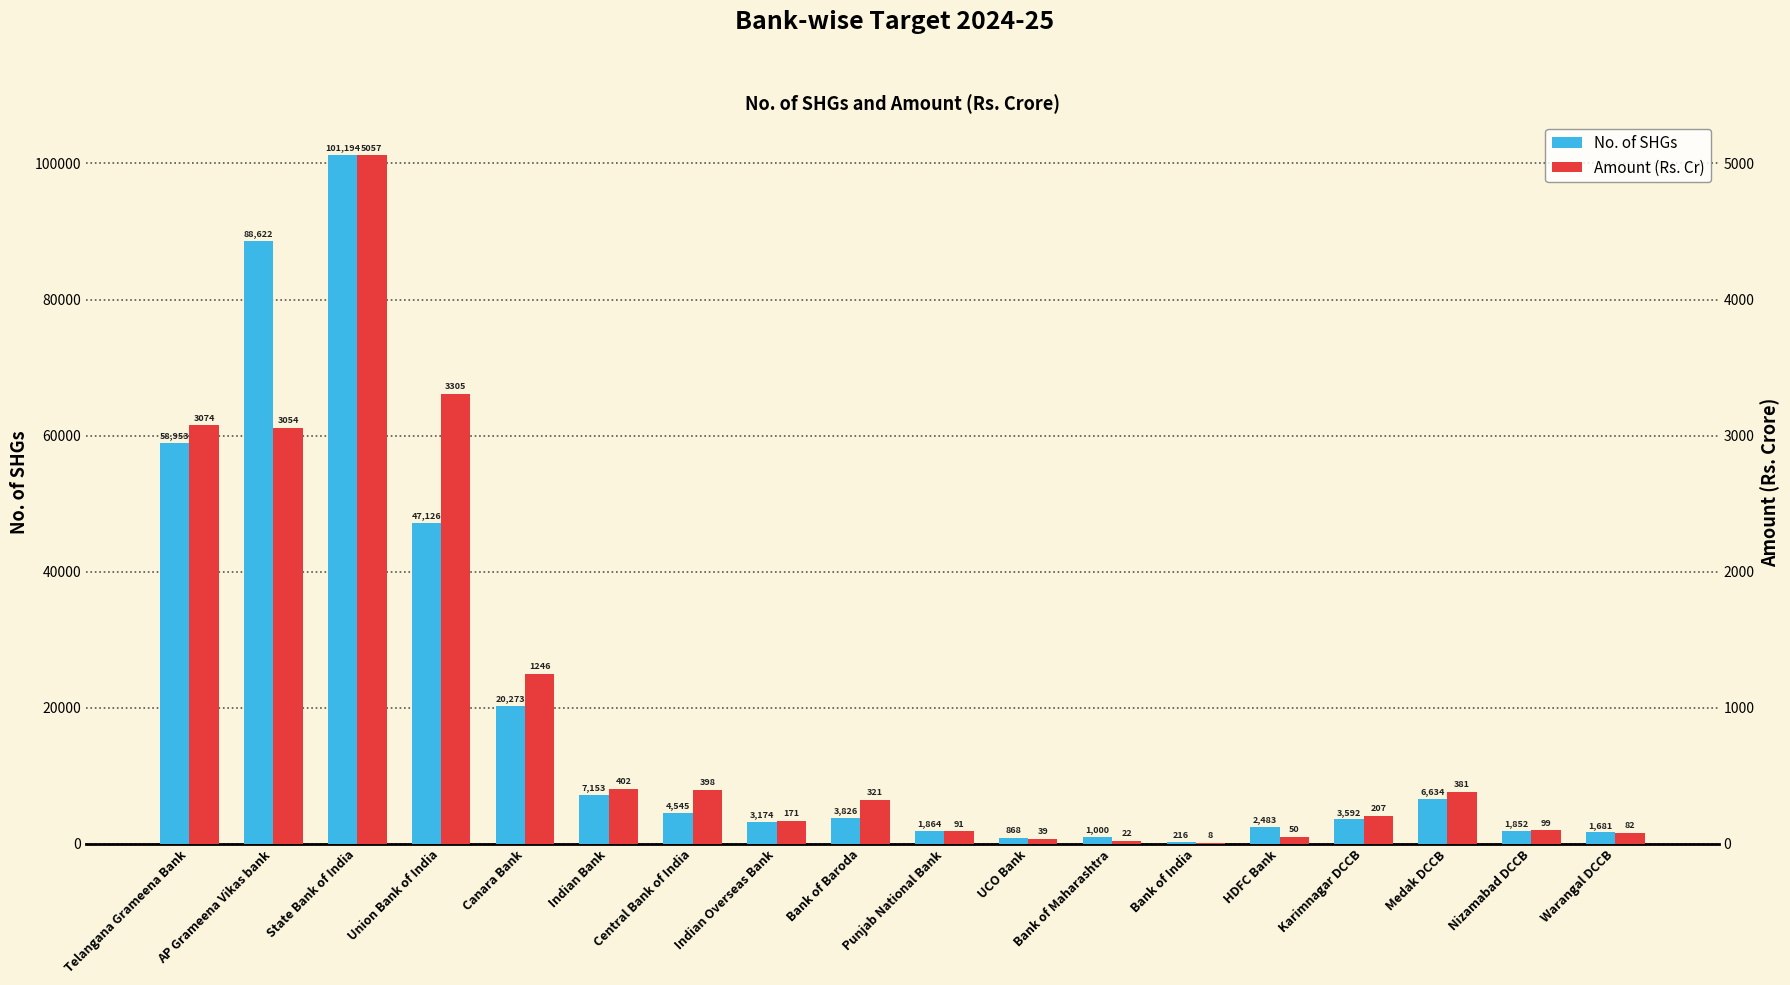

Rank the series by their average value, from highest to lowest.

No. of SHGs, Amount (Rs. Cr)